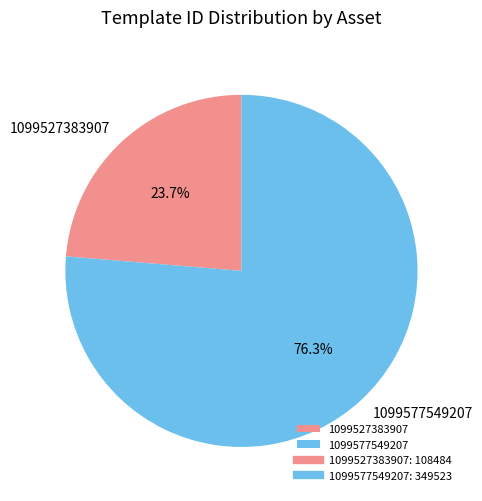

Approximately how many times larger is the value at 1099577549207 compared to 1099527383907?

3.2